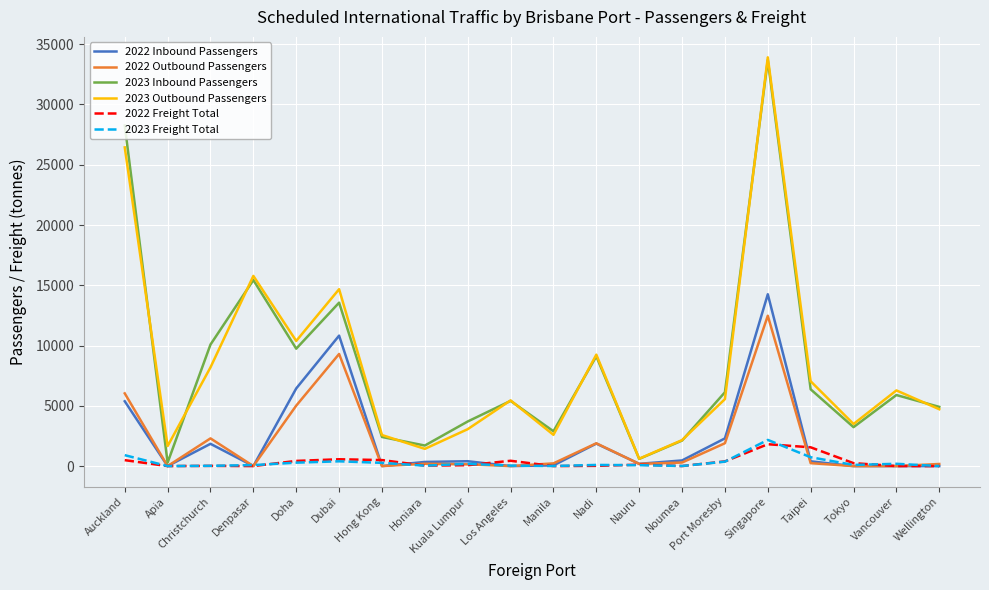

Between Dubai and Noumea, which series saw the biggest shift?

2023 Outbound Passengers